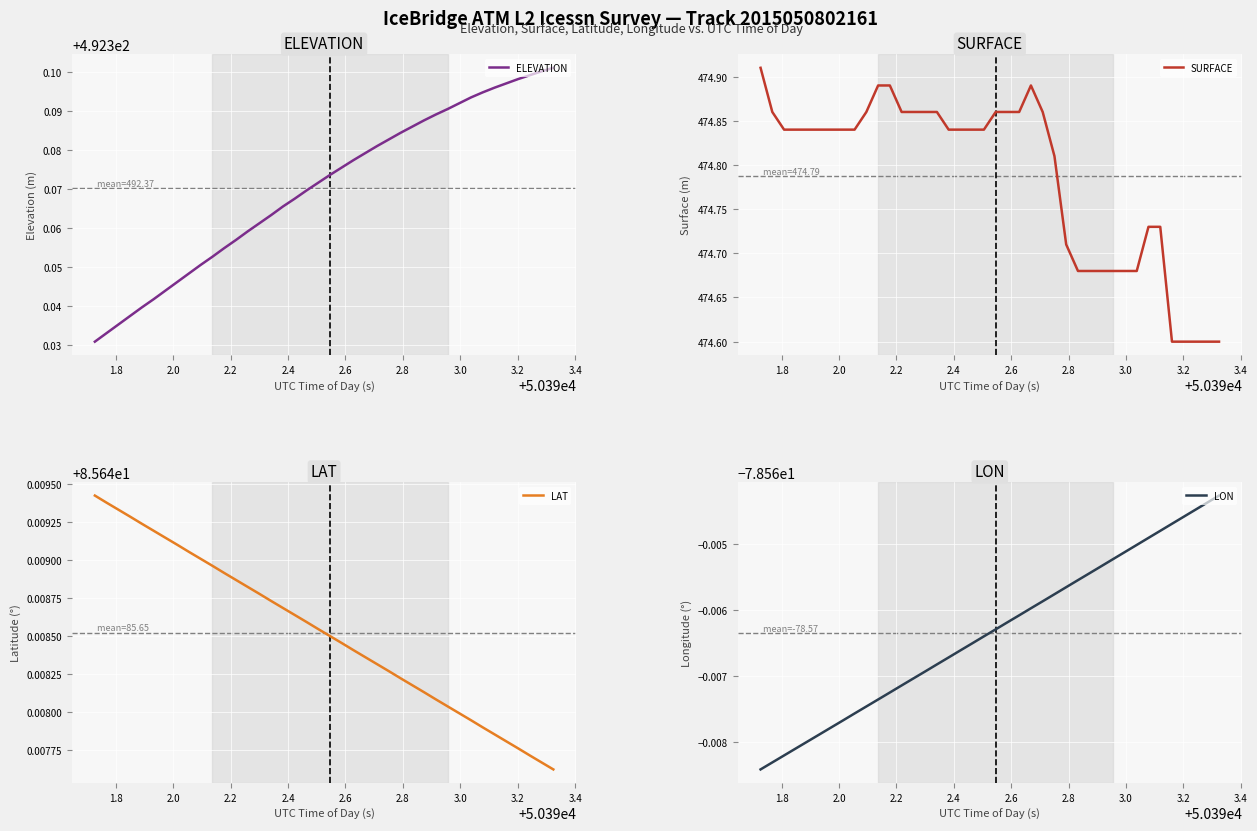

What is the minimum value for SURFACE?

474.6